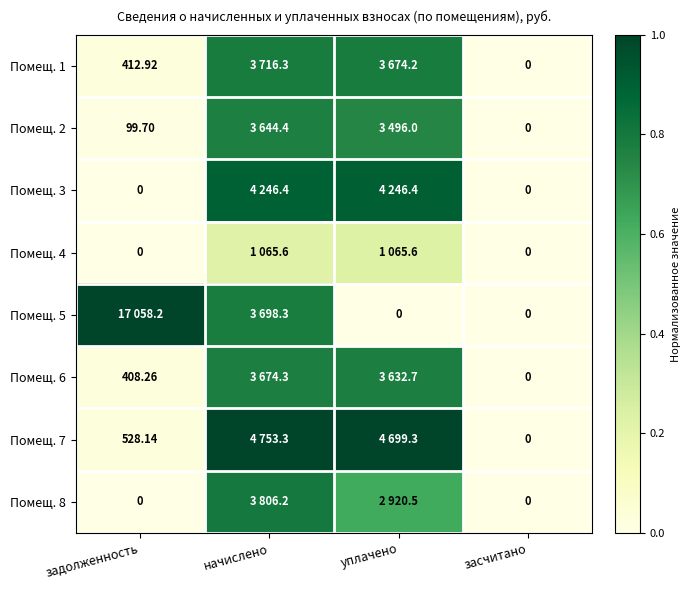

Where is Помещ. 6 nearest to the value 0?

засчитано